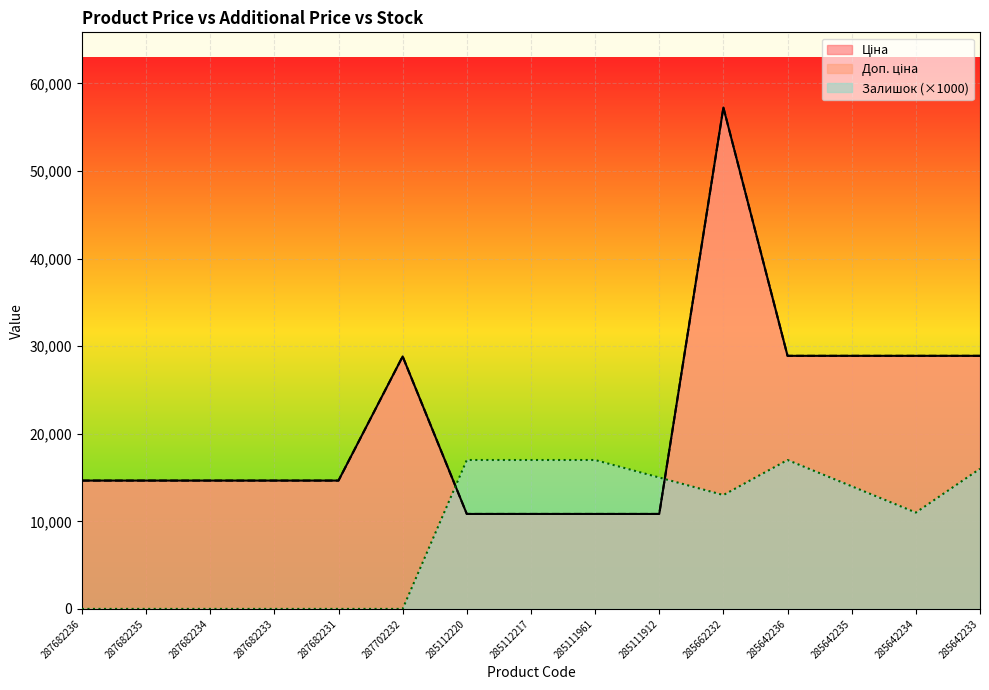

What is the label of the 1st point from the left?

287682236